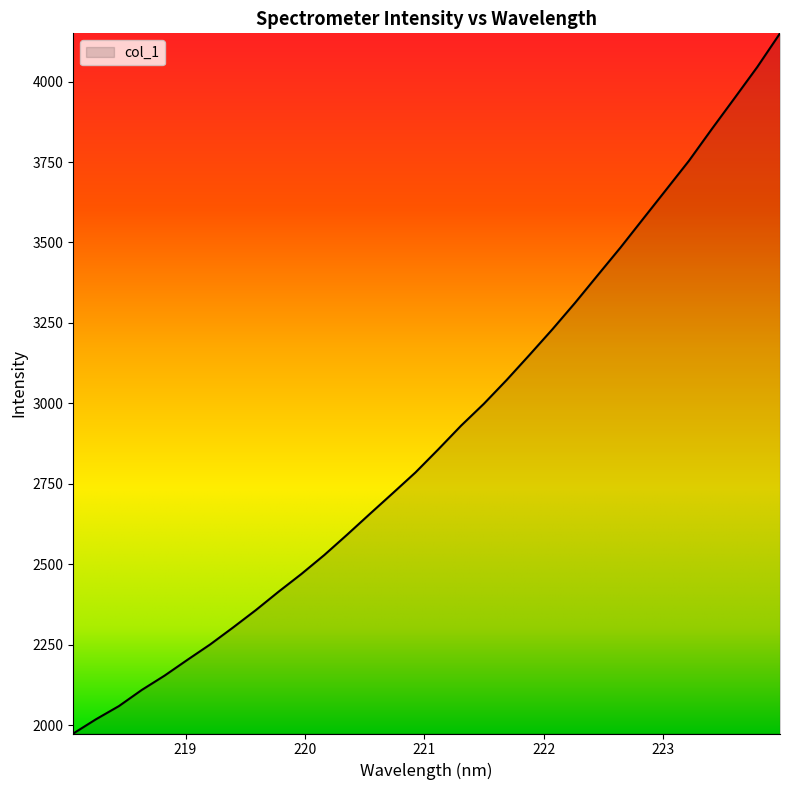

What is the minimum value shown in the chart?

1973.8